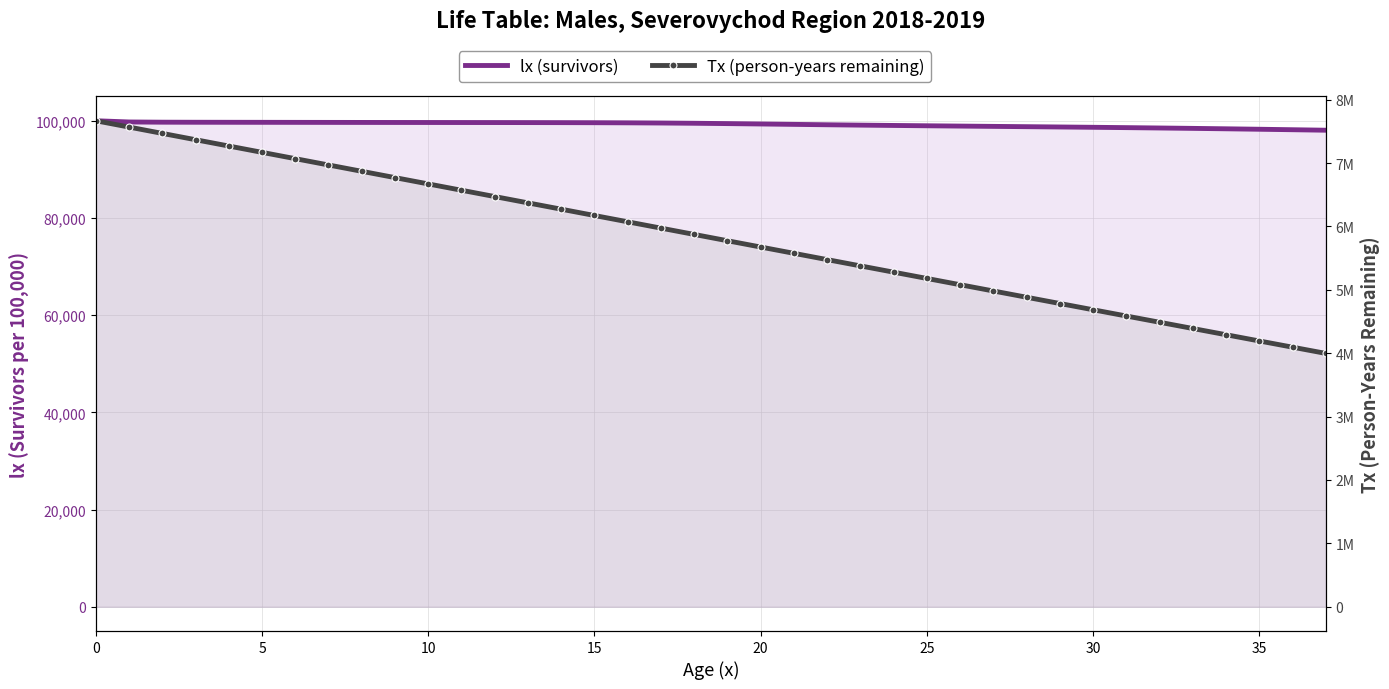

Between 10 and 15, which series saw the biggest shift?

Tx (person-years remaining)